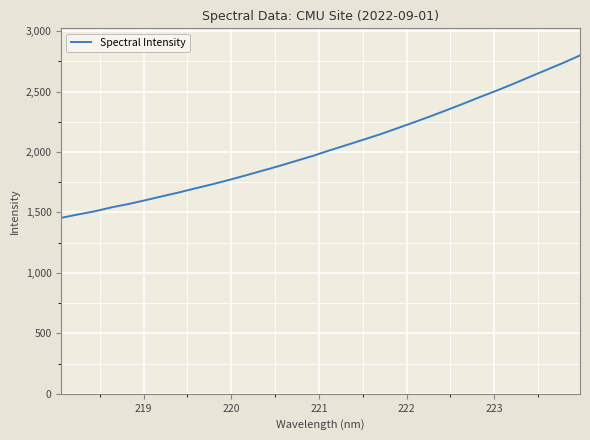

Is this an area chart (filled region under the line)?

No